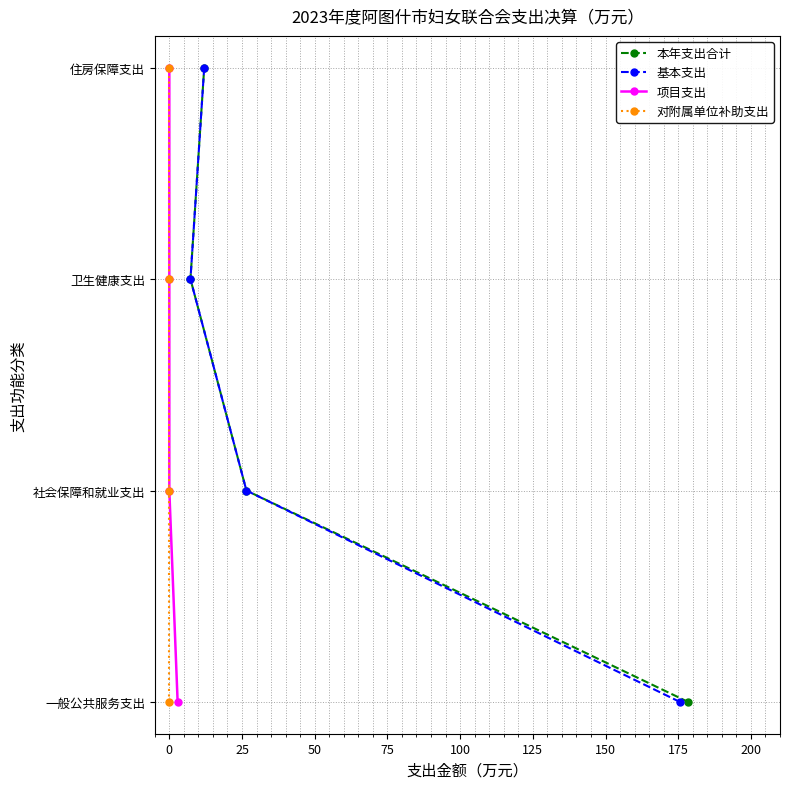

True or false: 本年支出合计 and 项目支出 intersect in this chart.

False